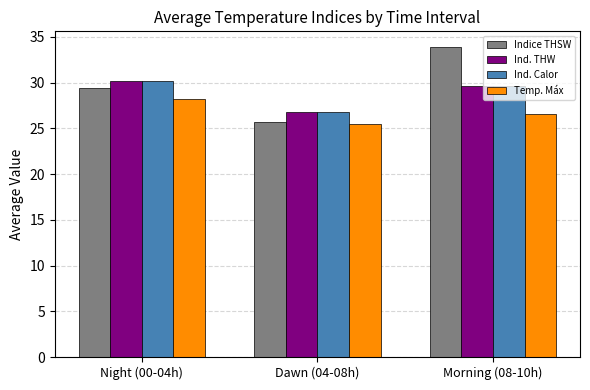

Which series has the widest spread of values?

Indice THSW